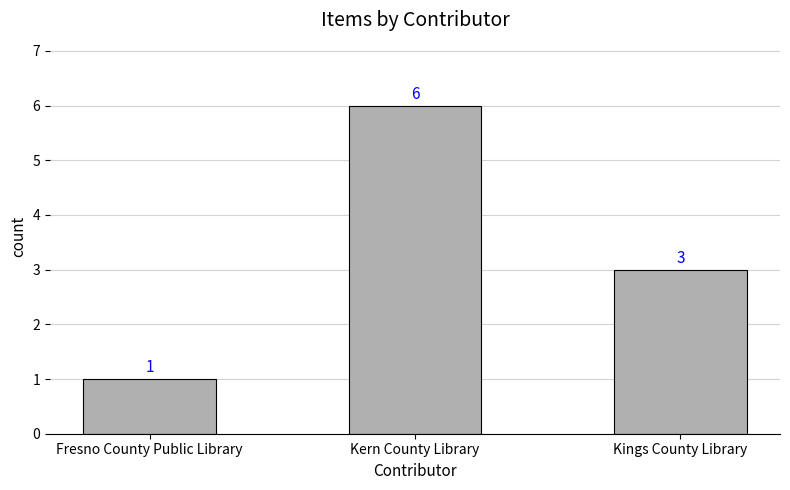

Count the values in the range 1 to 6.

3